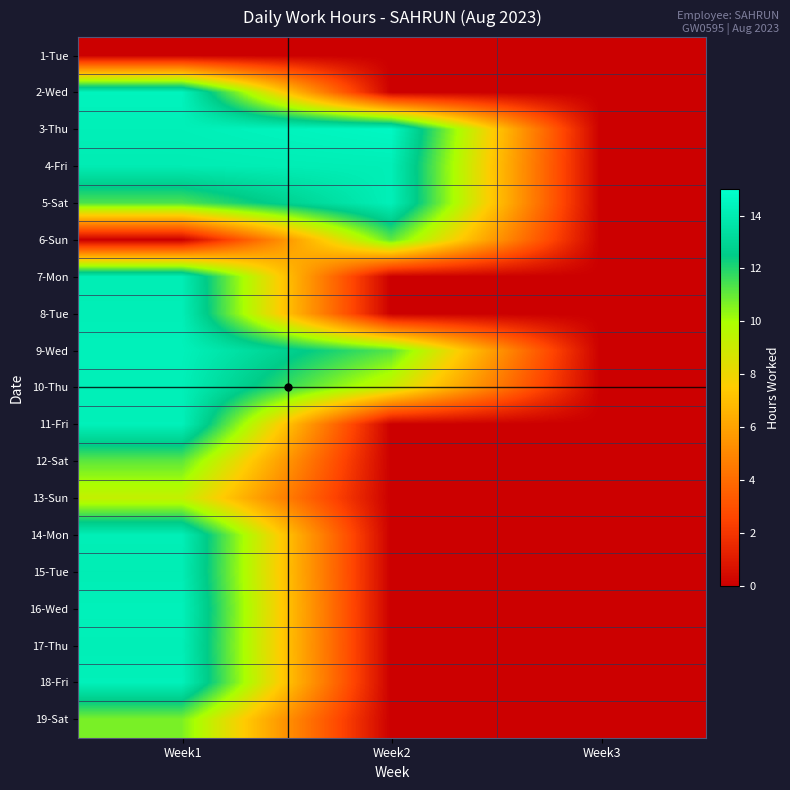

How many distinct data groups are displayed?

19